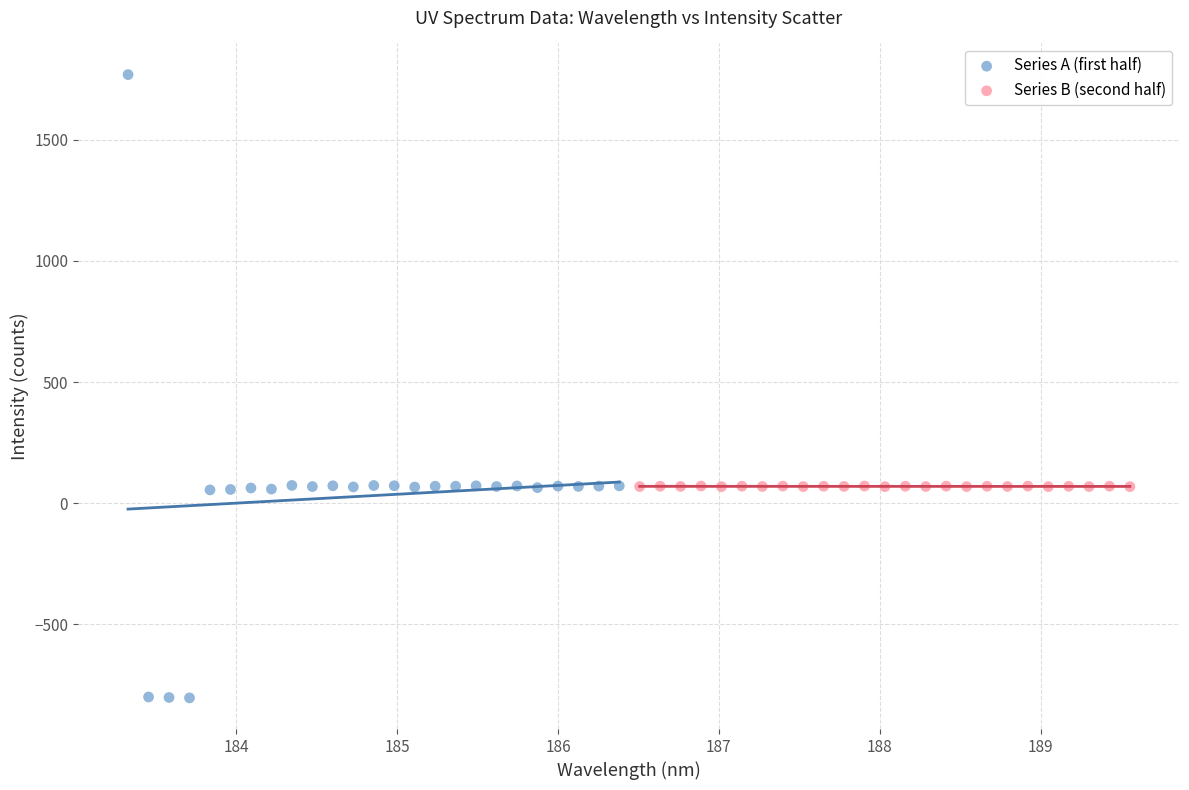

What are all the series names shown in the legend?

Series A (first half), Series B (second half)